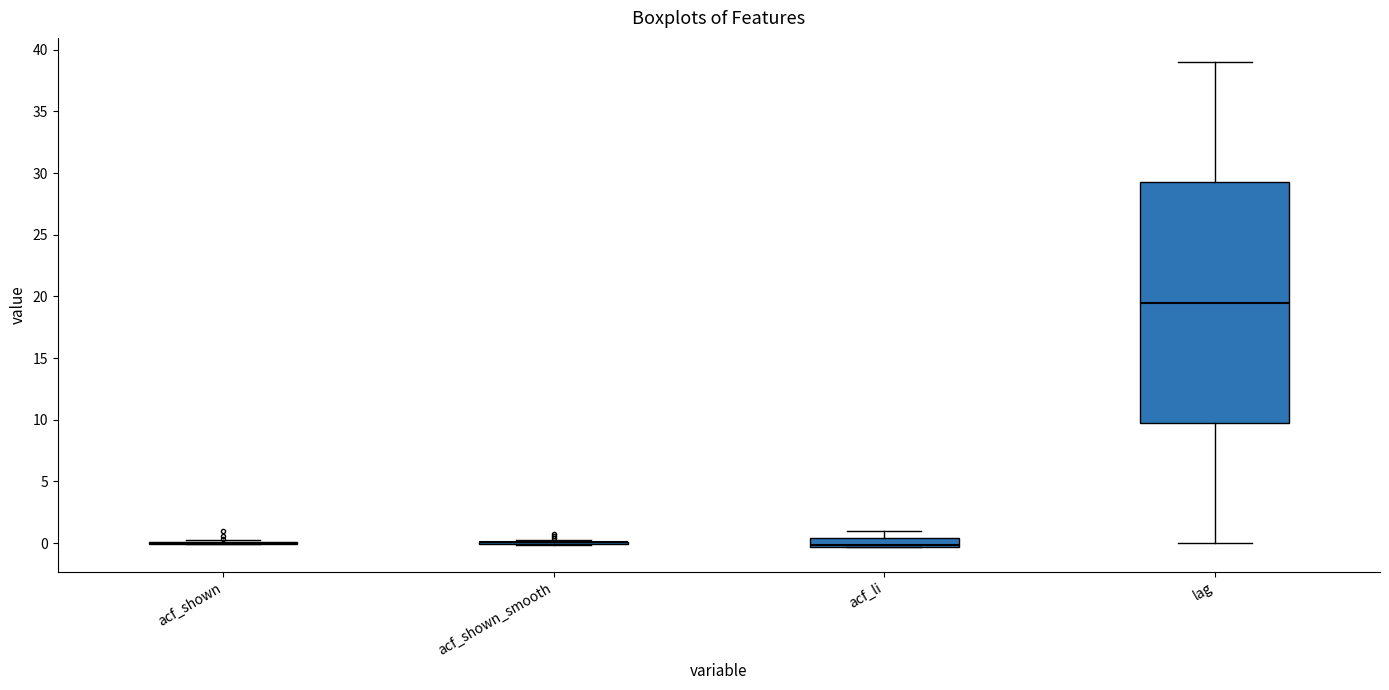

Which box is the tallest, from its lower edge to its upper edge?

lag